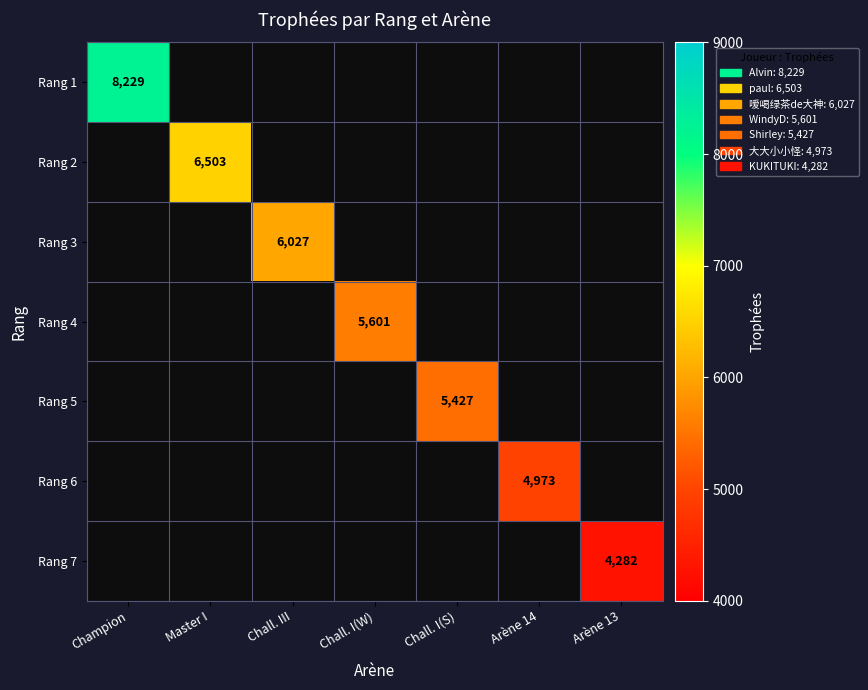

How many categories are shown in the chart?

7